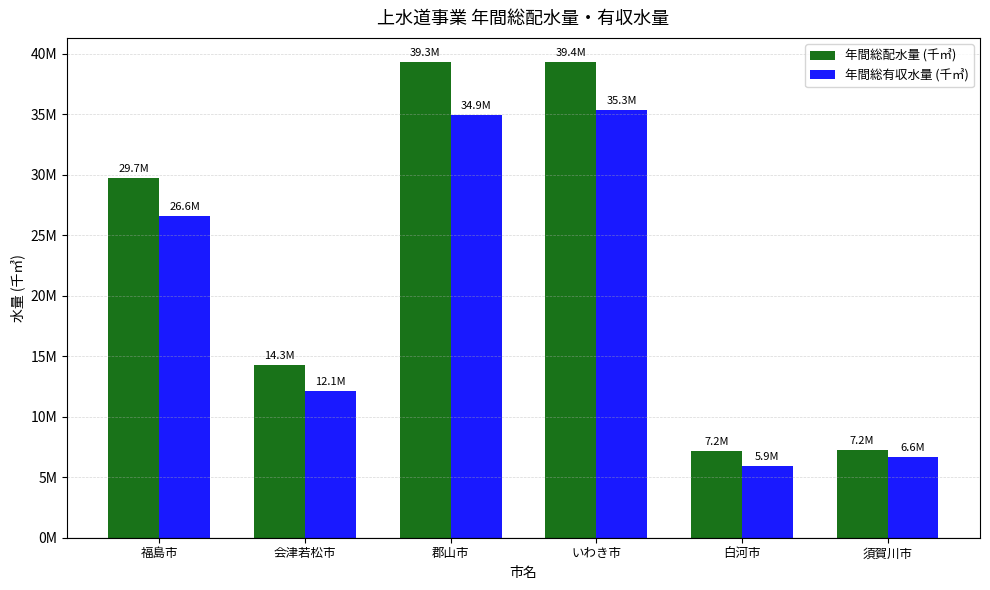

The value of 年間総配水量 (千㎥) at 郡山市 is 62806.1. True or false?

False